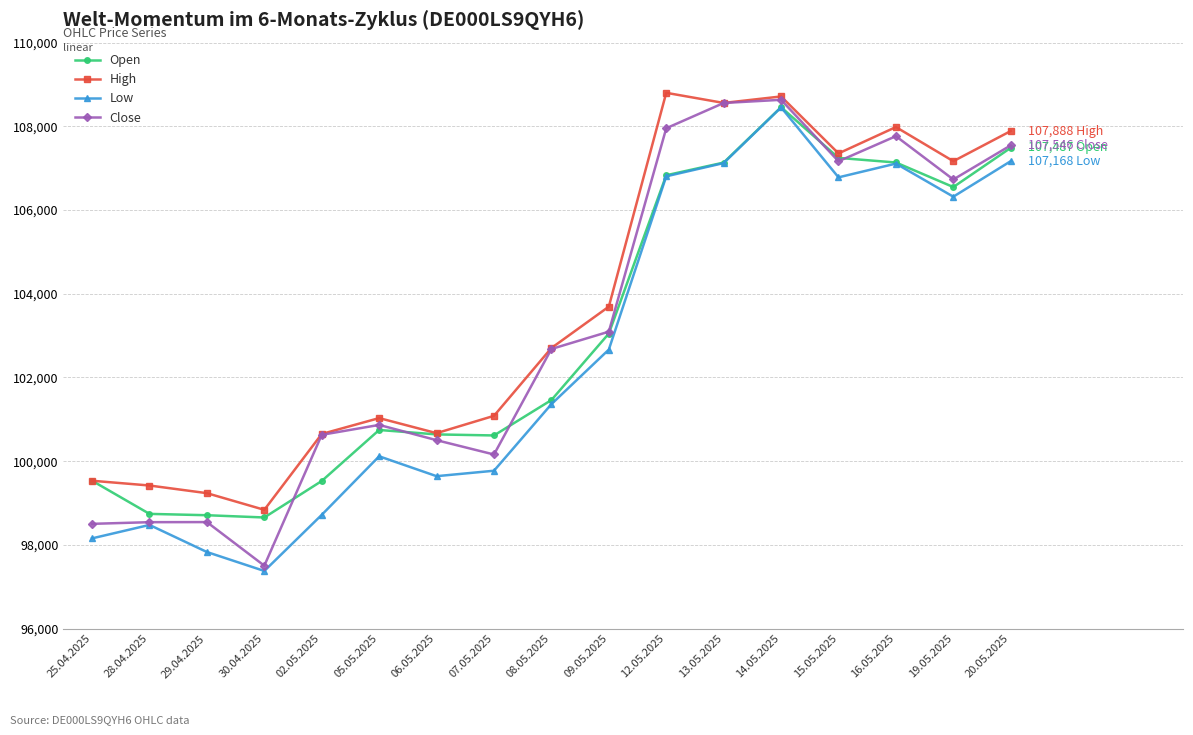

How many categories are shown in the chart?

17